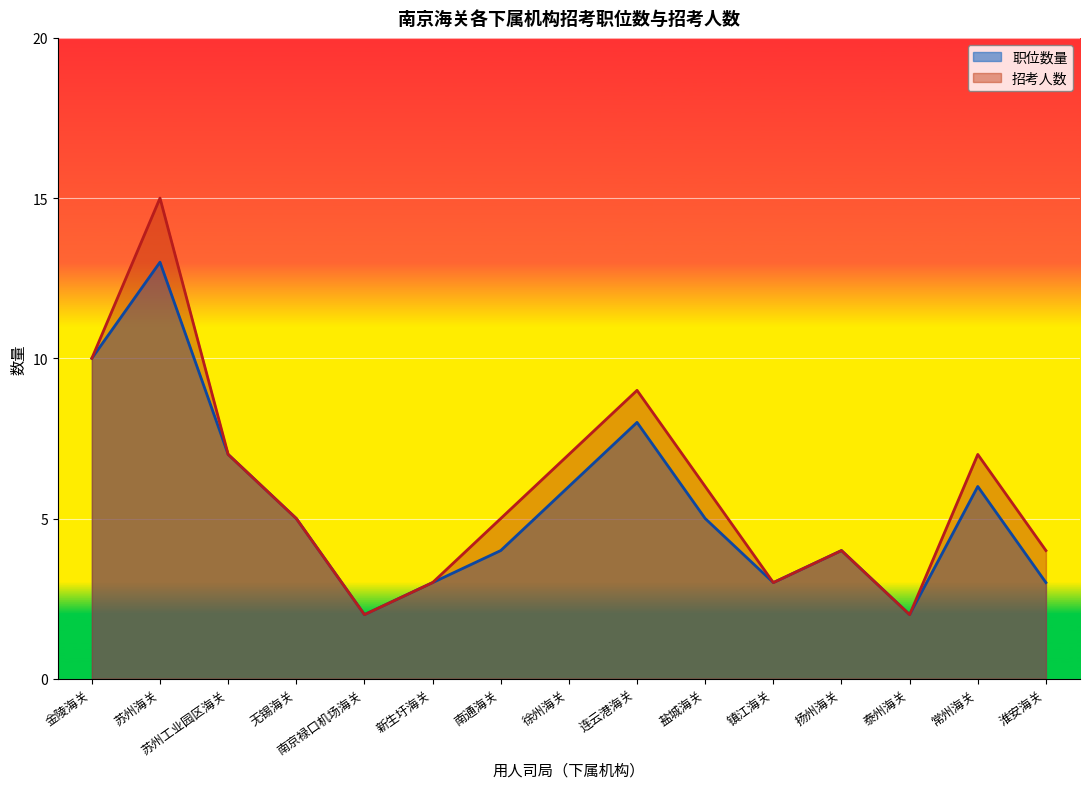

List the series in order of their peak value, lowest first.

职位数量, 招考人数